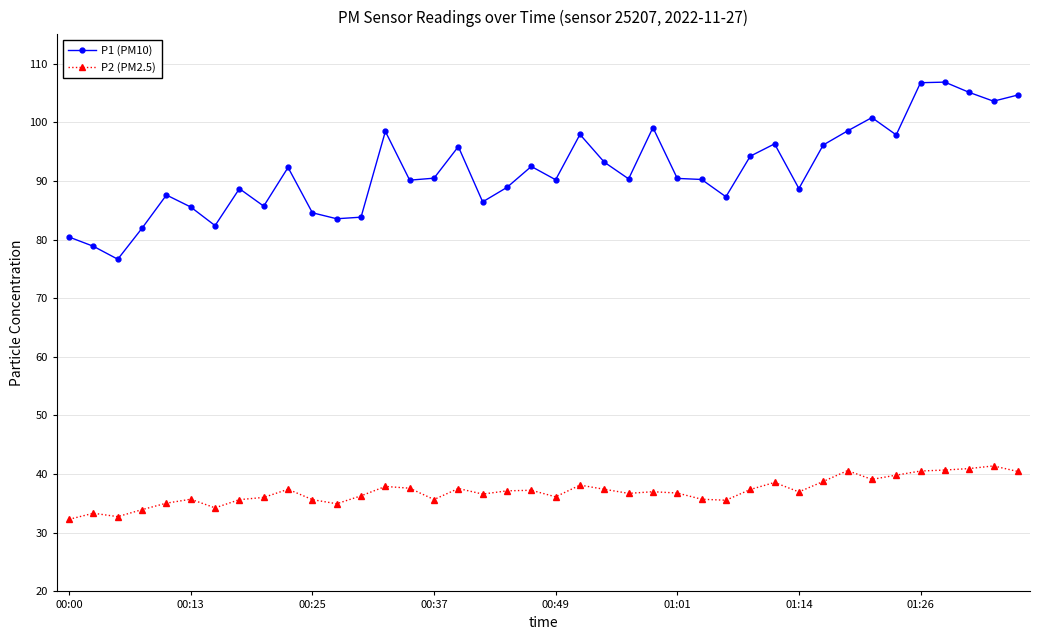

True or false: P2 (PM2.5) and P1 (PM10) cross at least once.

False